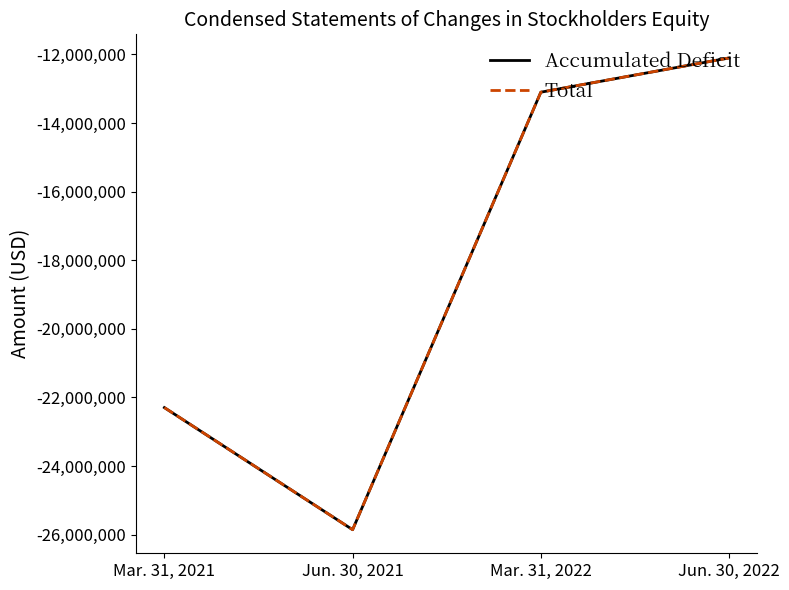

At which category is the sum across all series the highest?

Jun. 30, 2022